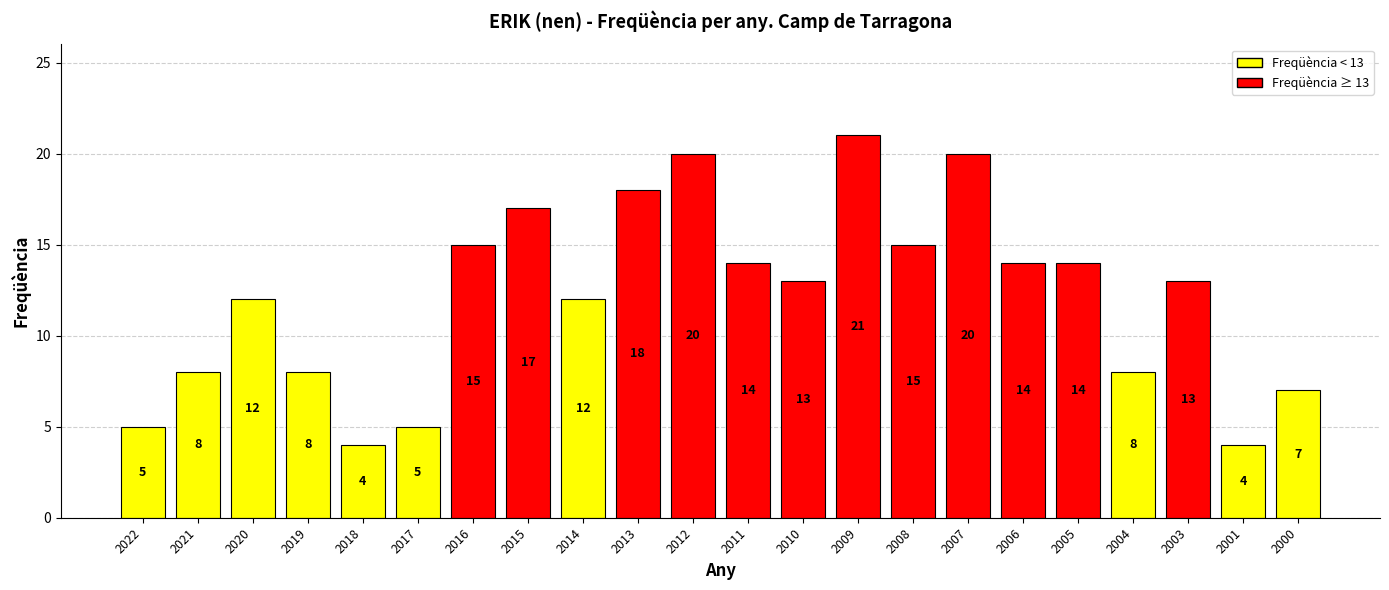

What is the value of the 16th bar from the left?

20